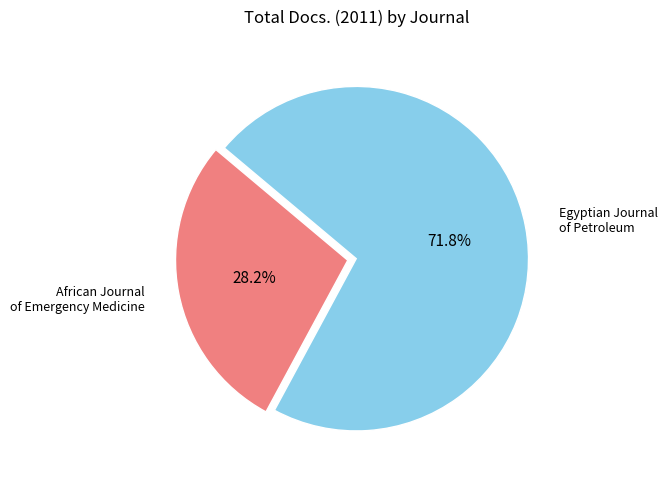

What is the largest slice in the pie chart?

Egyptian Journal of Petroleum